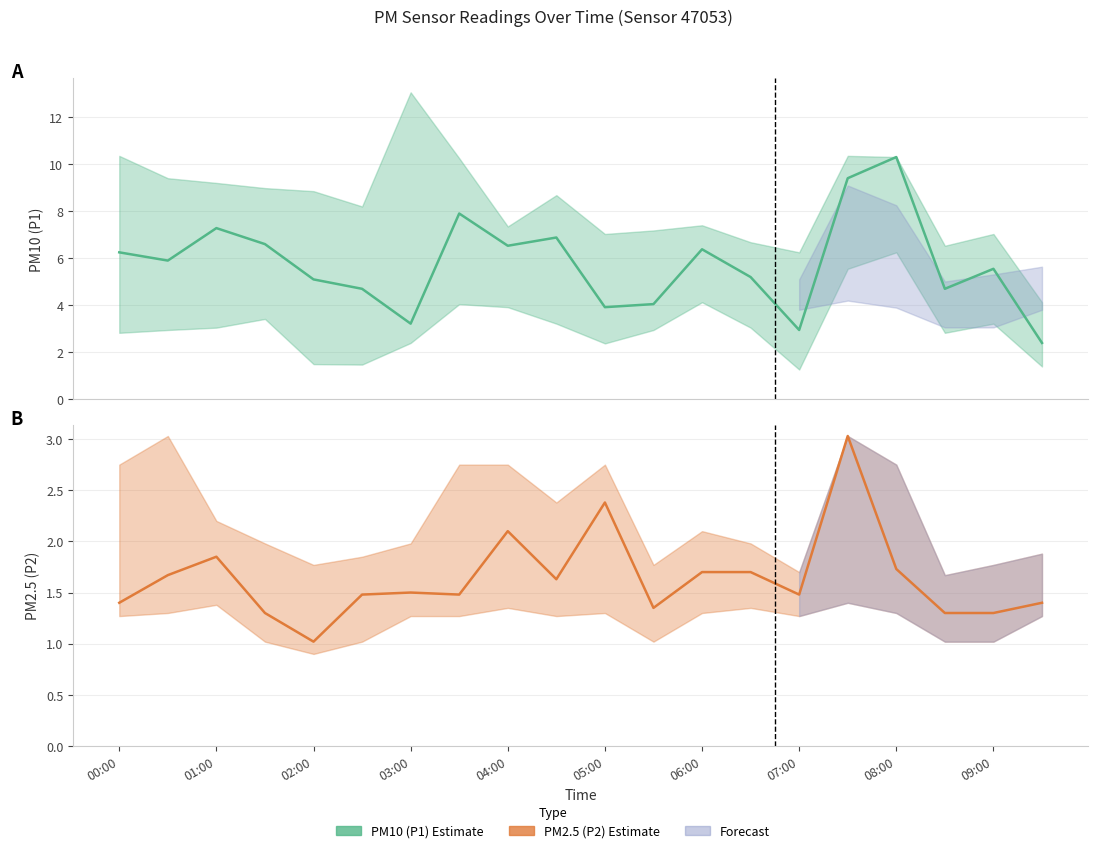

What is the difference between the maximum and minimum values in the PM2.5 (P2) series?

2.0